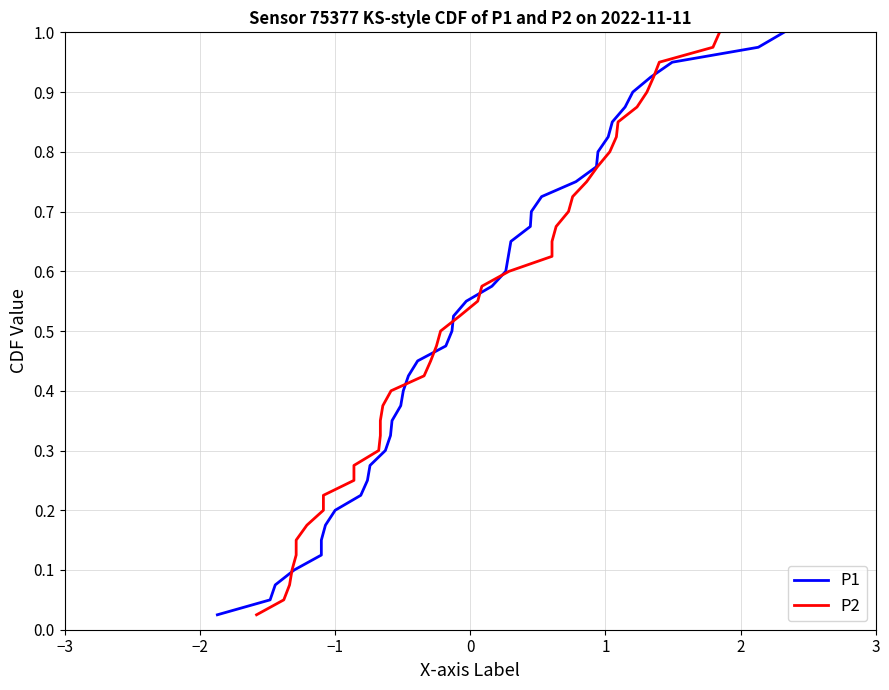

List the series in order of their peak value, highest first.

P1, P2